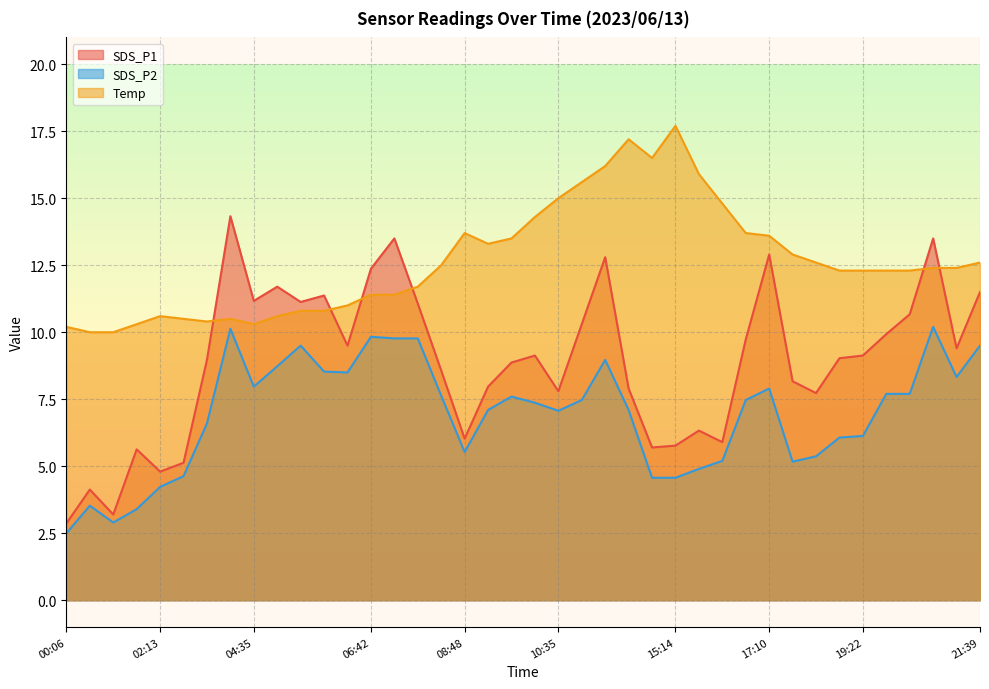

Is it true that SDS_P1 equals 11.7 at 05:00?

True